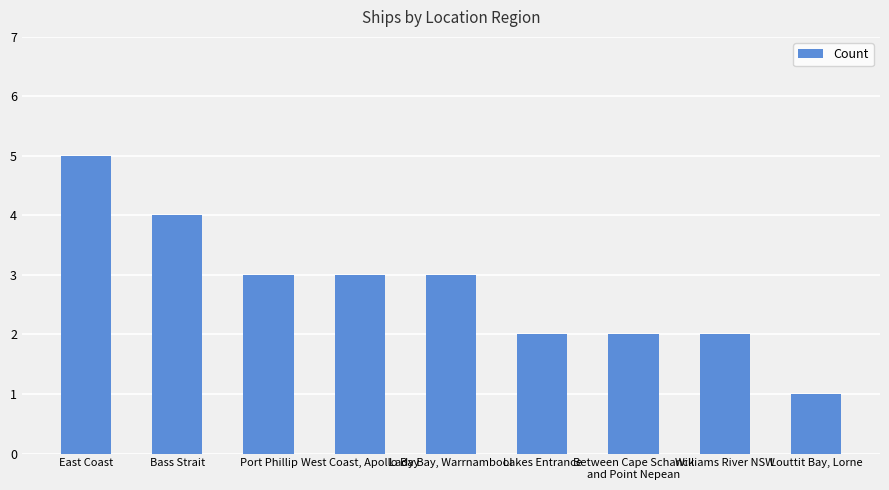

What is the change in value from East Coast to Louttit Bay, Lorne?

-4